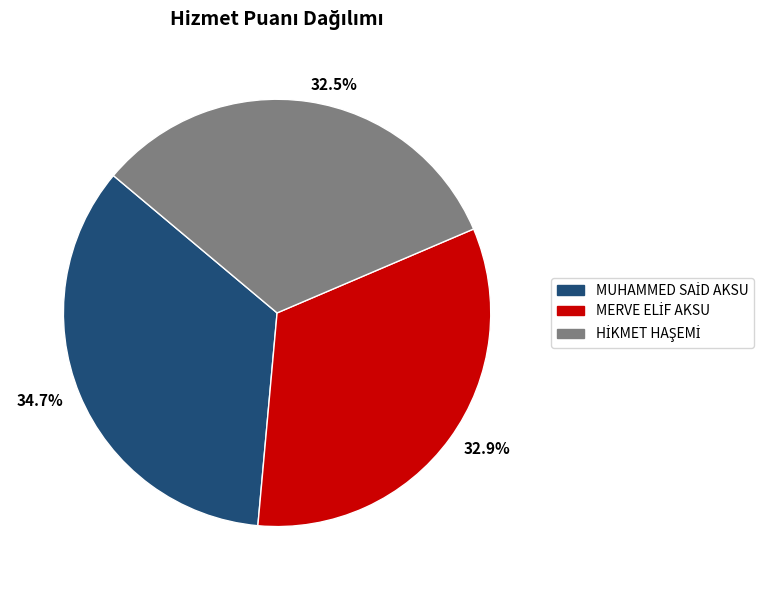

Is there any slice that represents more than half of the pie?

No